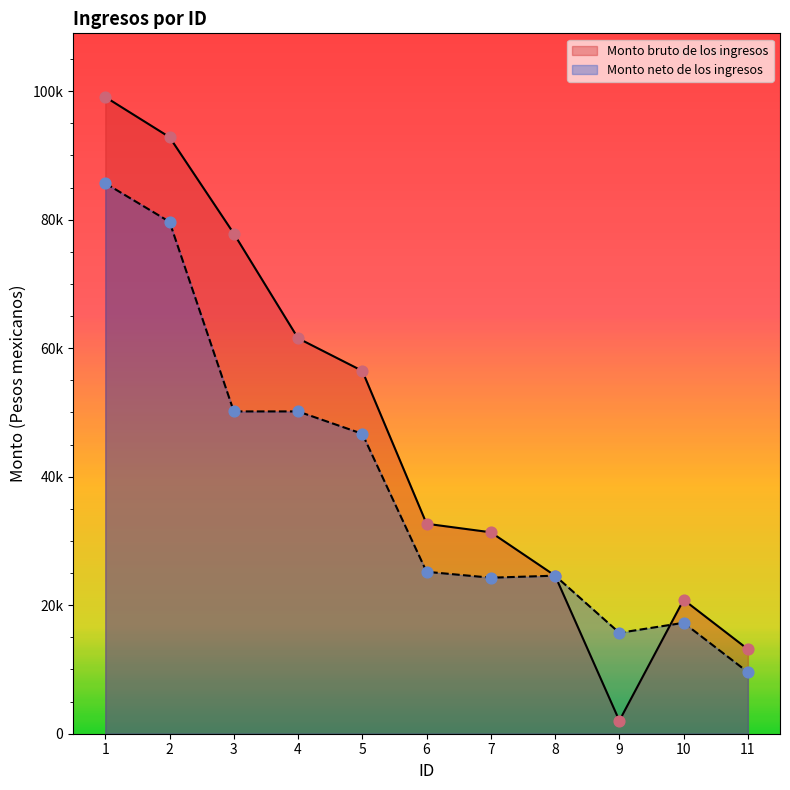

At which category is the sum across all series the highest?

1